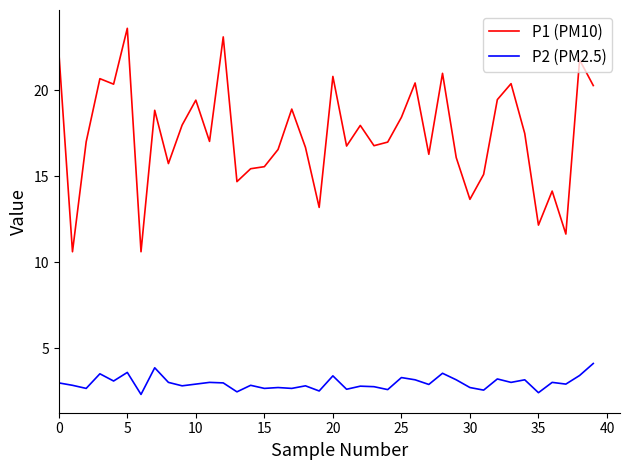

Which series has the largest total across all categories?

P1 (PM10)